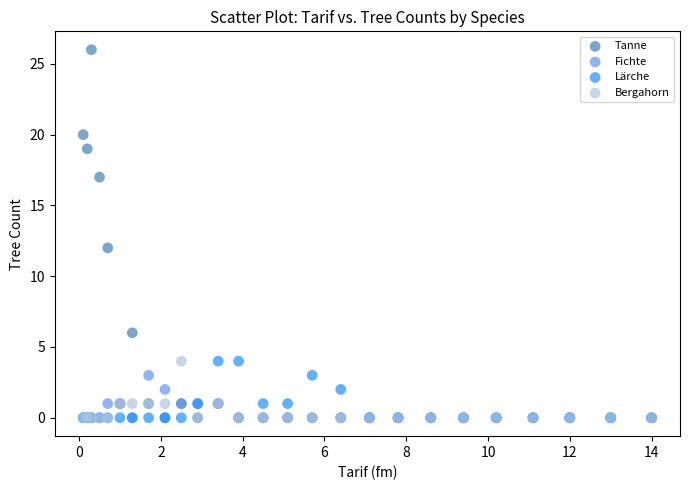

Which series has the largest Y range (max minus min)?

Tanne